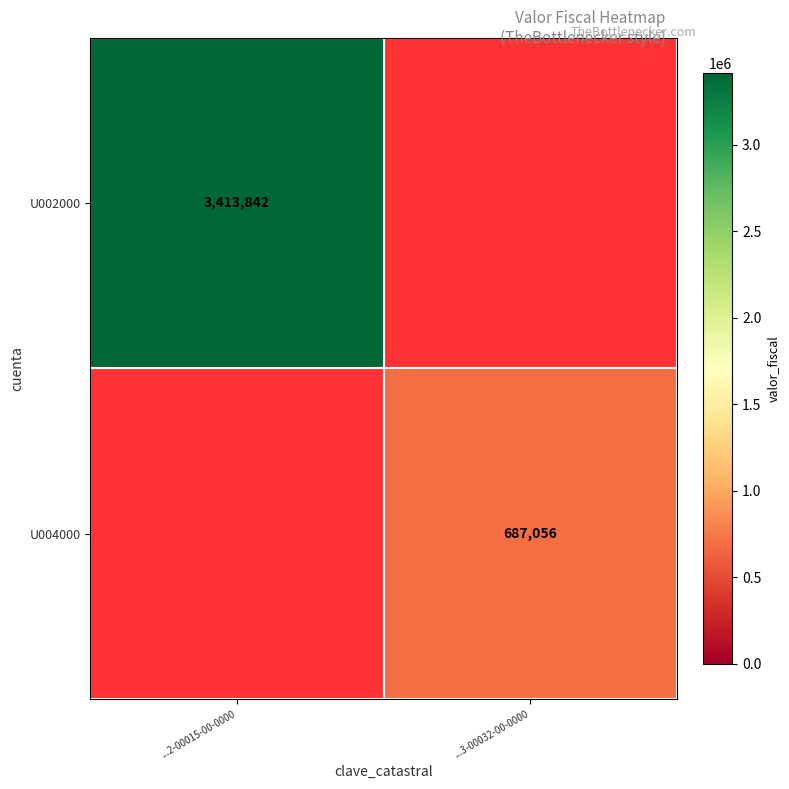

The value of U004000 at ...3-00032-00-0000 is 687056. True or false?

True